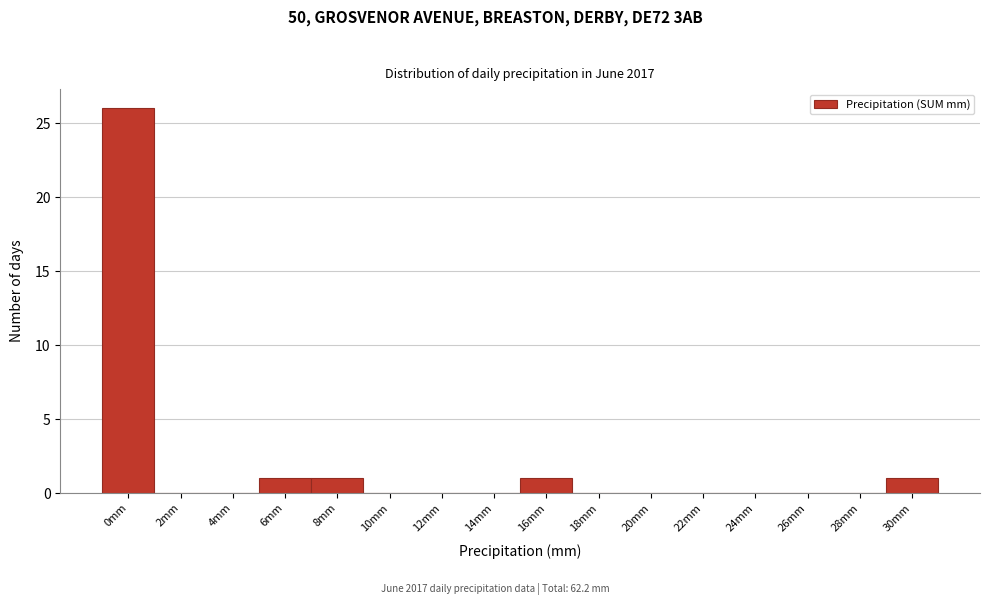

Reading right to left, what are all the values shown in this chart?

30mm=1	28mm=0	26mm=0	24mm=0	22mm=0	20mm=0	18mm=0	16mm=1	14mm=0	12mm=0	10mm=0	8mm=1	6mm=1	4mm=0	2mm=0	0mm=26